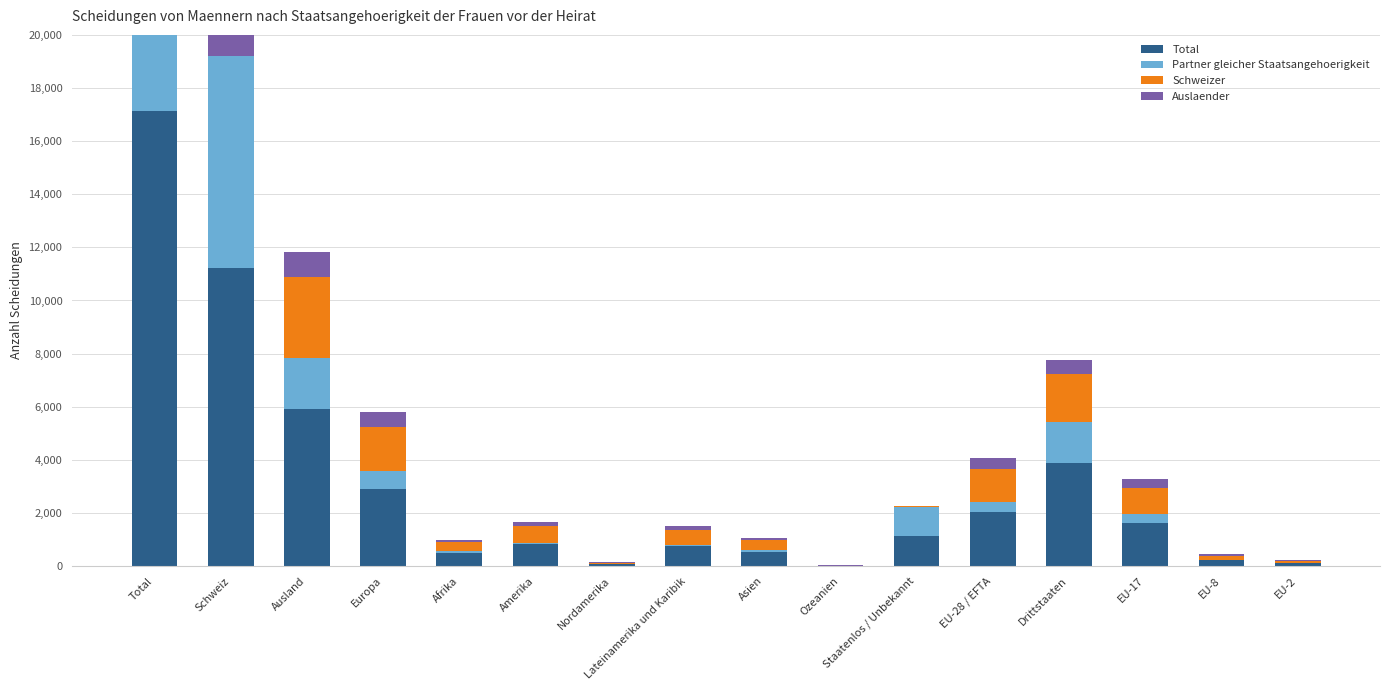

At which category is the sum across all series the highest?

Total